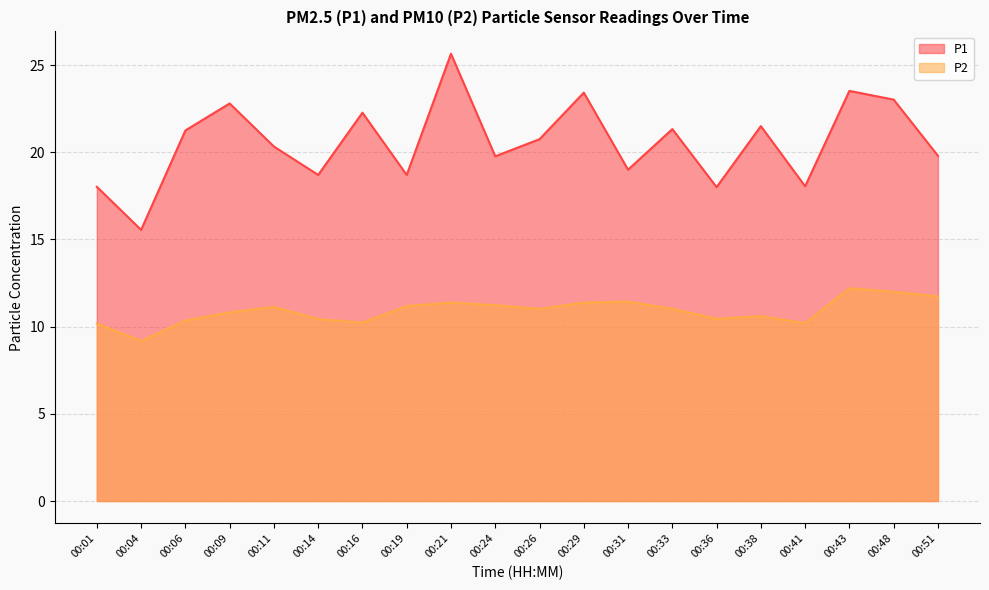

The P1 series shows 25.4 at 00:19. True or false?

False